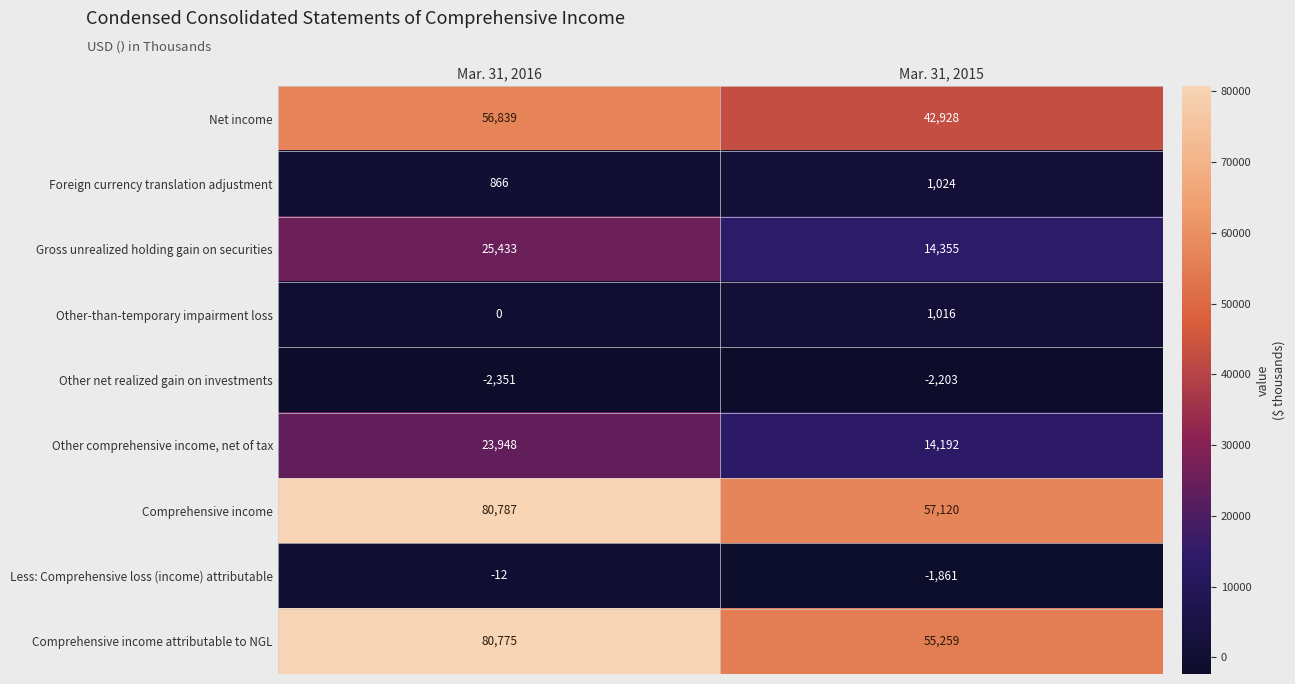

What is the approximate value of Less: Comprehensive loss (income) attributable at Mar. 31, 2015?

-1861